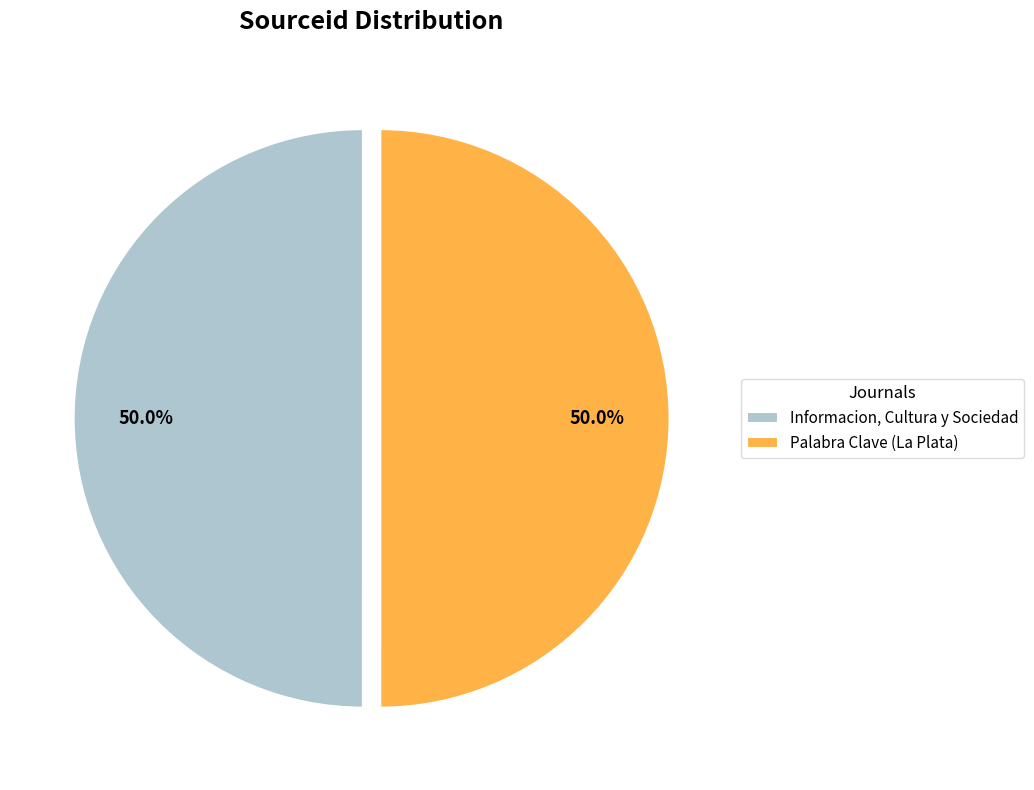

What percentage is NOT represented by Palabra Clave (La Plata)?

50.0%